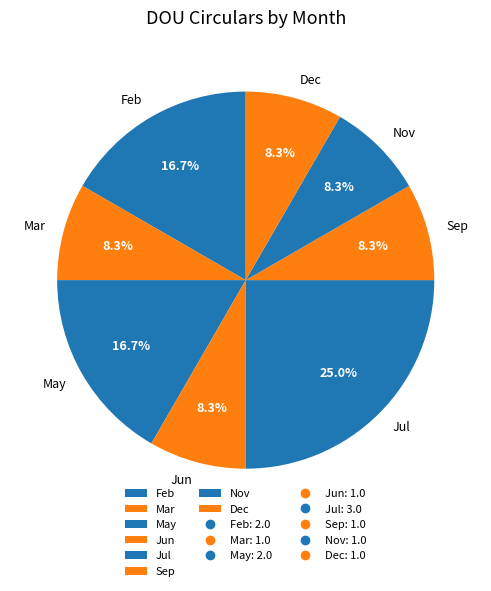

Does Jun represent more than half of the total?

No